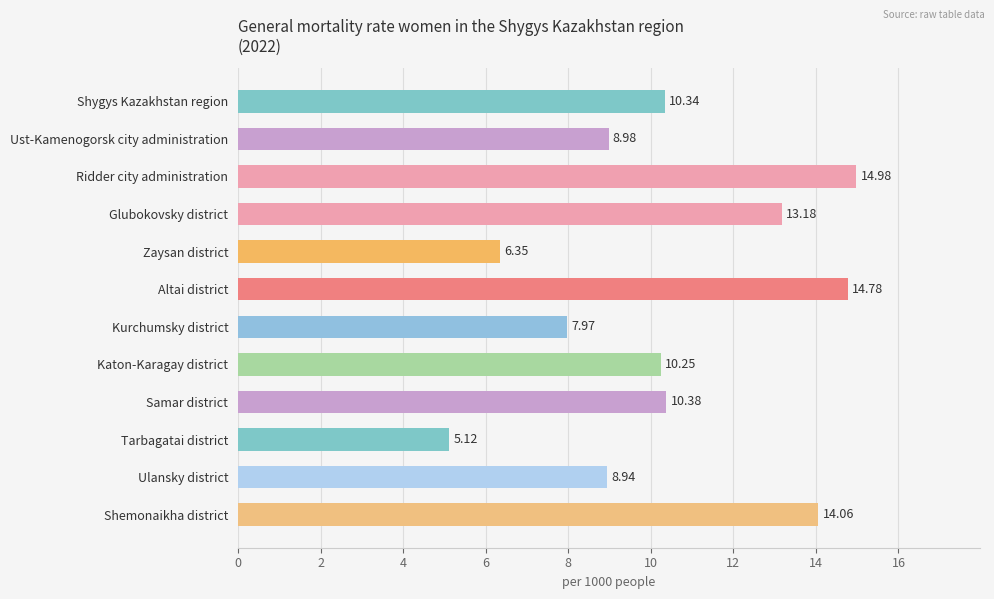

What is the smallest value displayed?

5.1